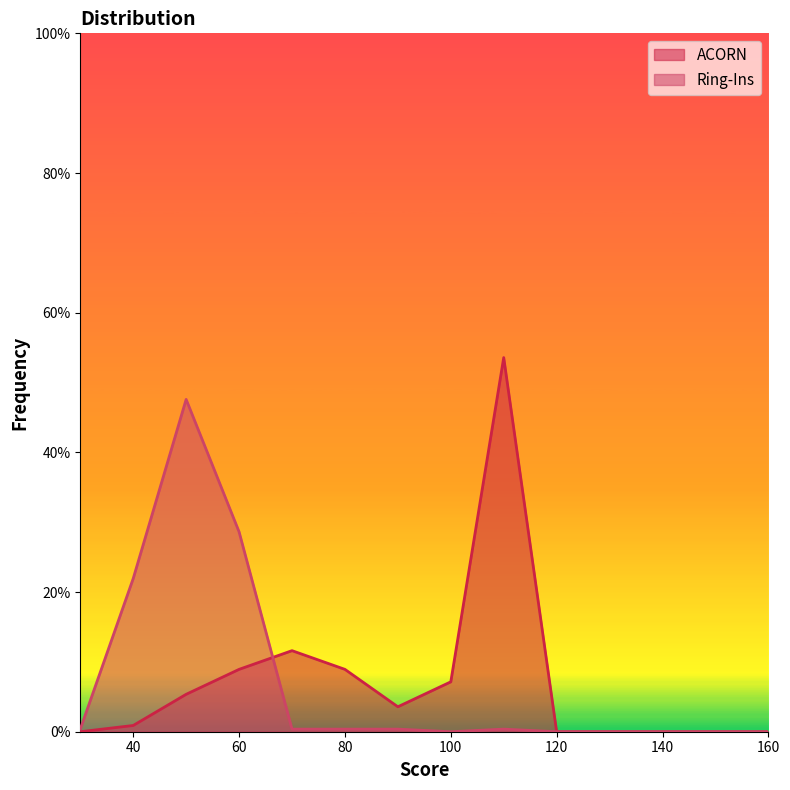

At how many categories does at least one series exceed 0?

9